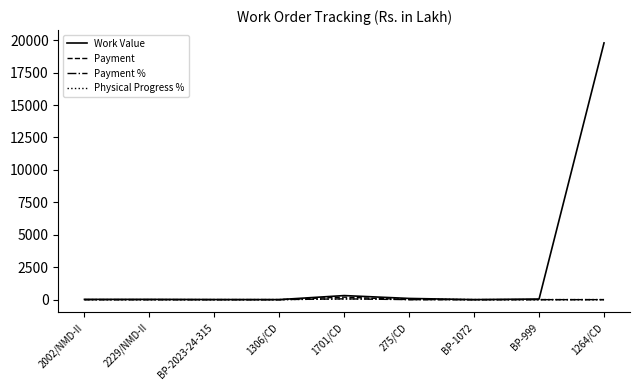

Count the number of data series in this chart.

4